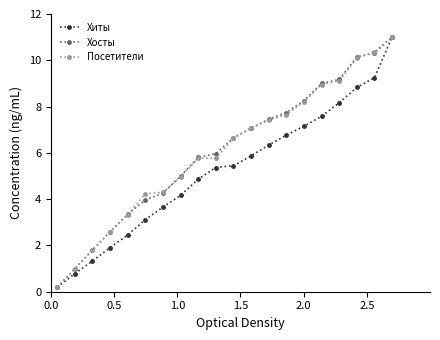

What is the value of the Хиты point at the 5th from the left?

2.5